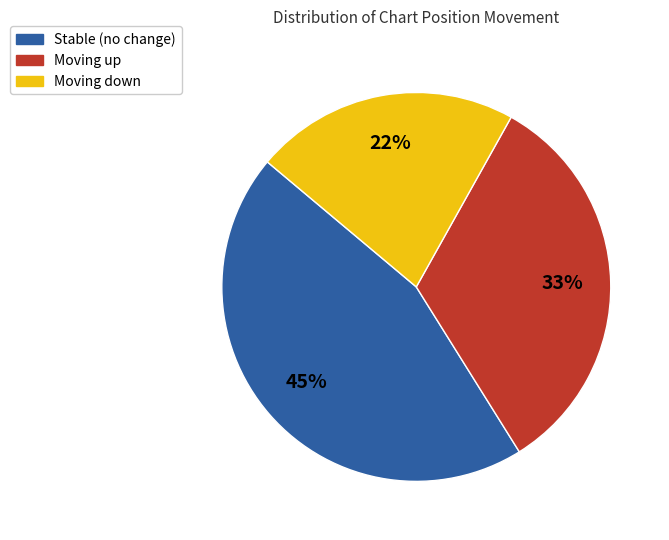

Is there a majority slice in this chart?

No